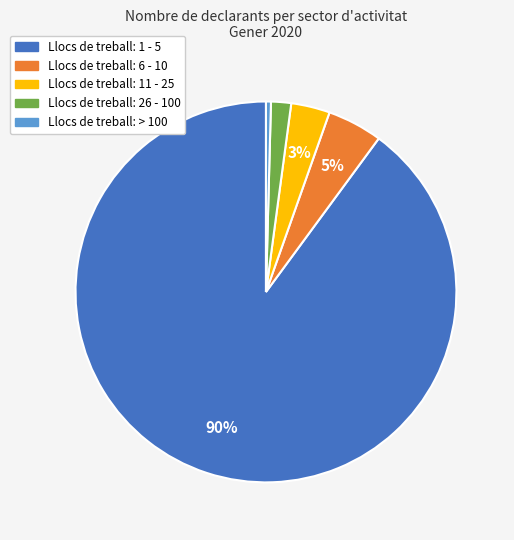

To the nearest percent, what is the average slice percentage?

20%